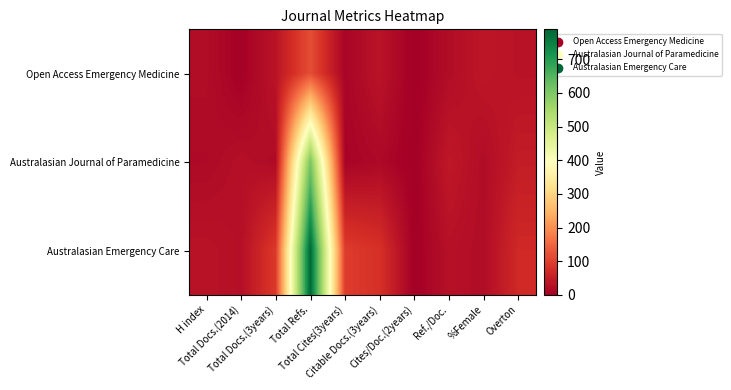

At %Female, list the series in order from smallest to largest.

Australasian Journal of Paramedicine, Australasian Emergency Care, Open Access Emergency Medicine